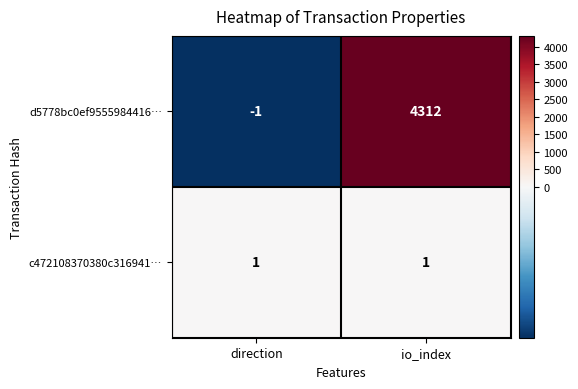

Between direction and io_index, which series saw the biggest shift?

d5778bc0ef9555984416…